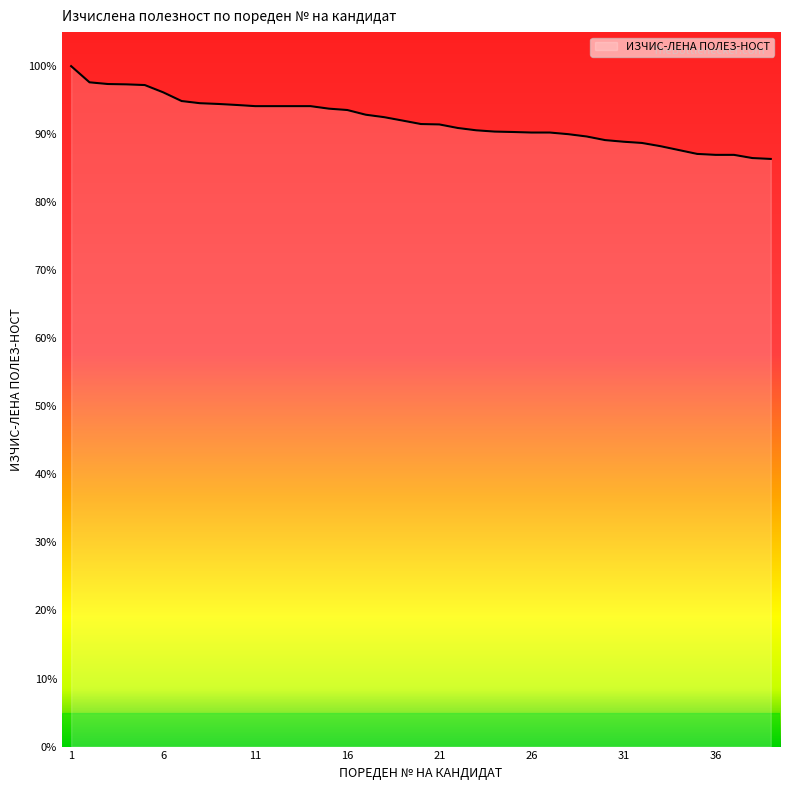

What is the smallest value displayed?

86.4